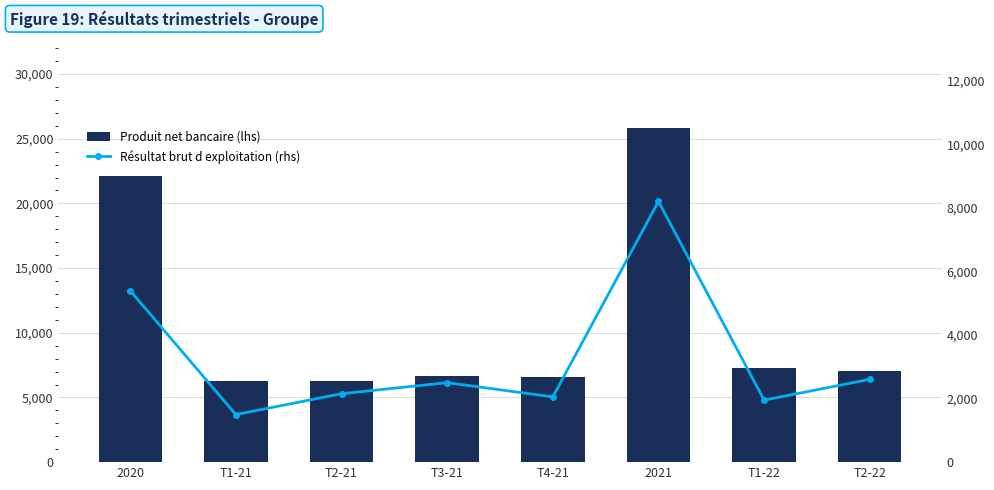

How many groups of bars are there?

8